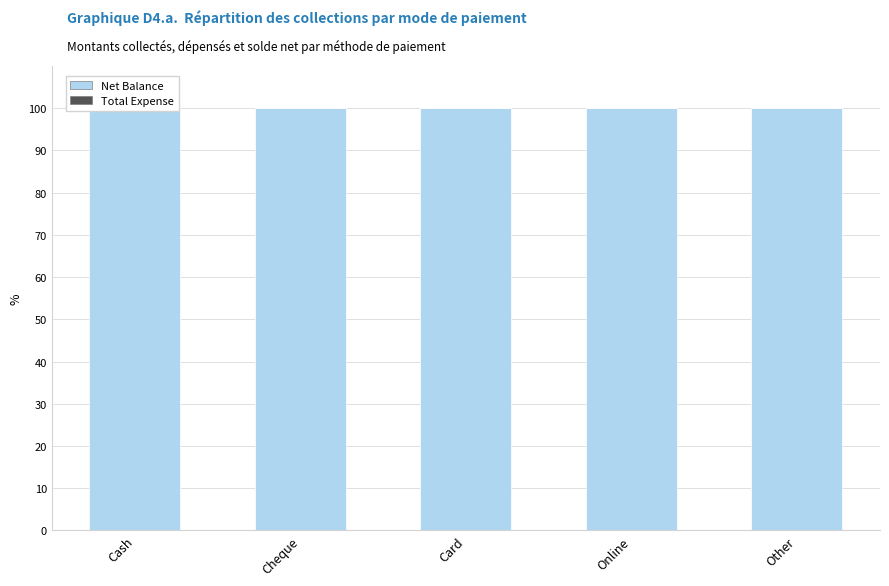

What is the label of the 3rd bar from the left?

Card